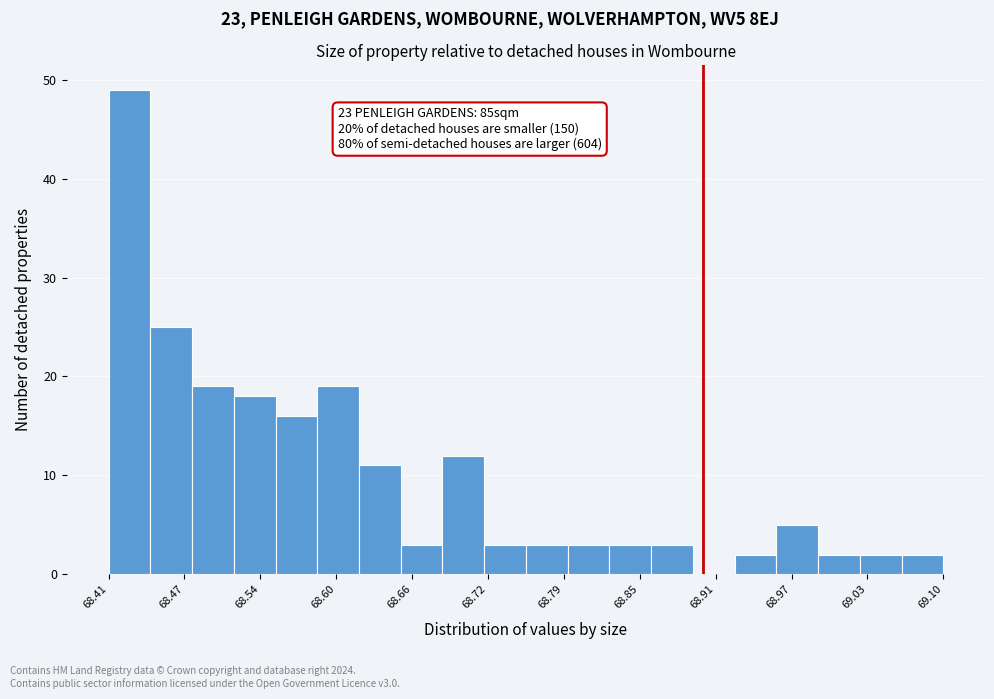

Around what value on the x-axis is the tallest bar? Give the approximate position of its centre, as read against the axis.

68.43